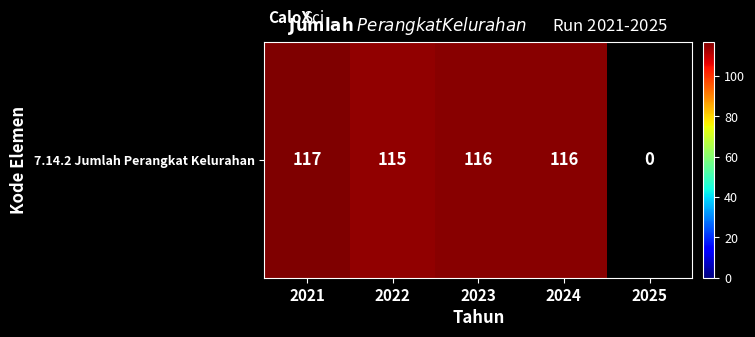

How many data points are above 116?

1